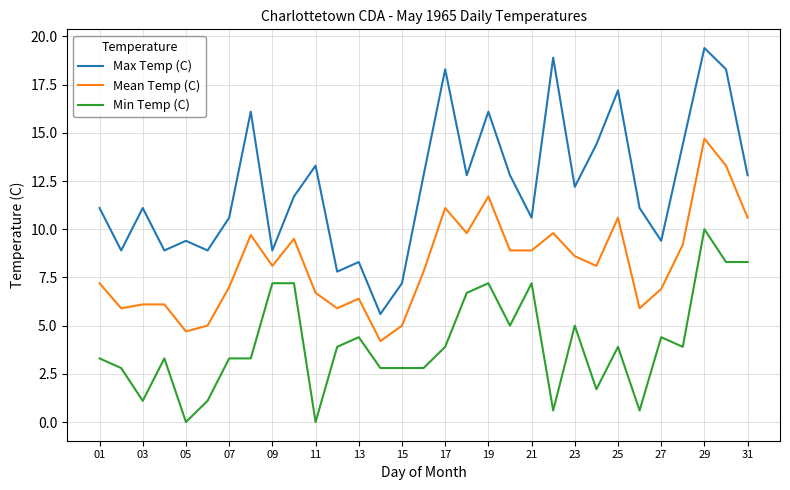

True or false: Min Temp (C) and Max Temp (C) intersect in this chart.

False